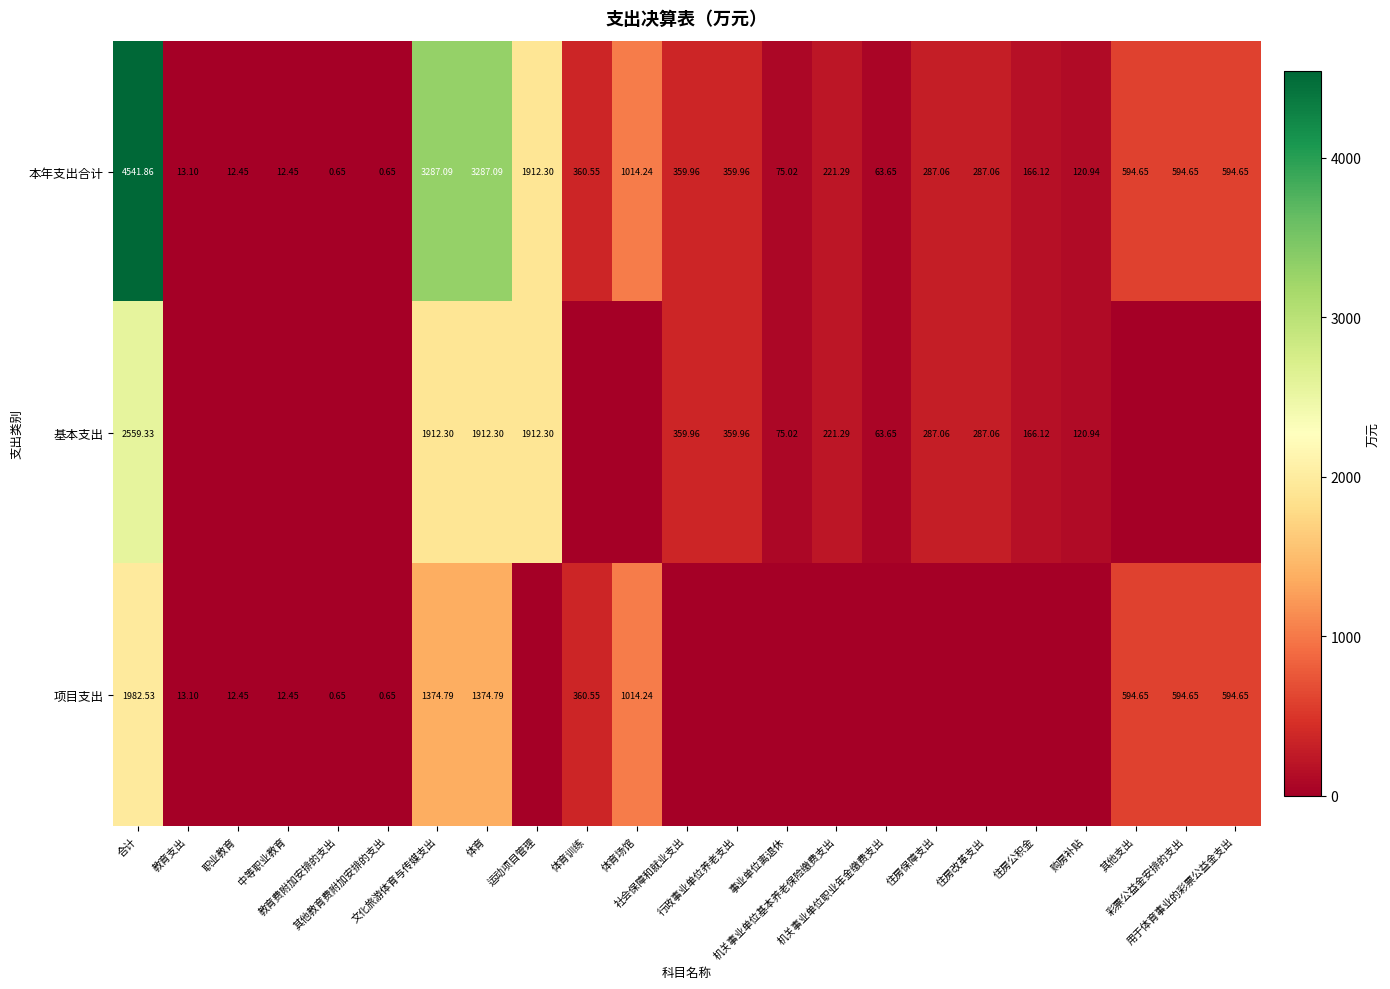

How many categories are shown in the chart?

23